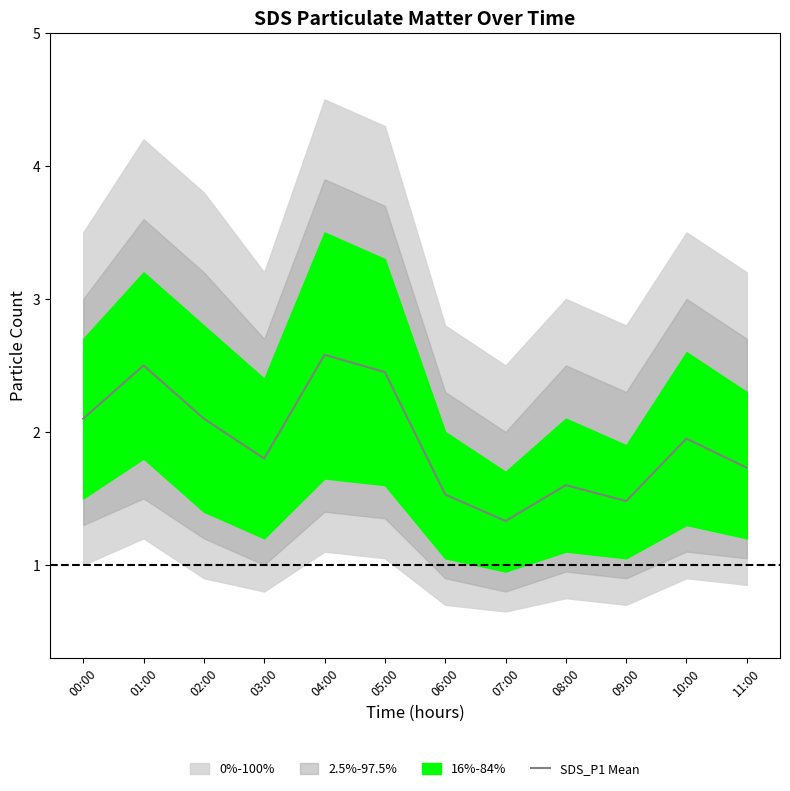

List the labels in order of value, smallest first.

07:00, 09:00, 06:00, 08:00, 11:00, 03:00, 10:00, 00:00, 02:00, 05:00, 01:00, 04:00